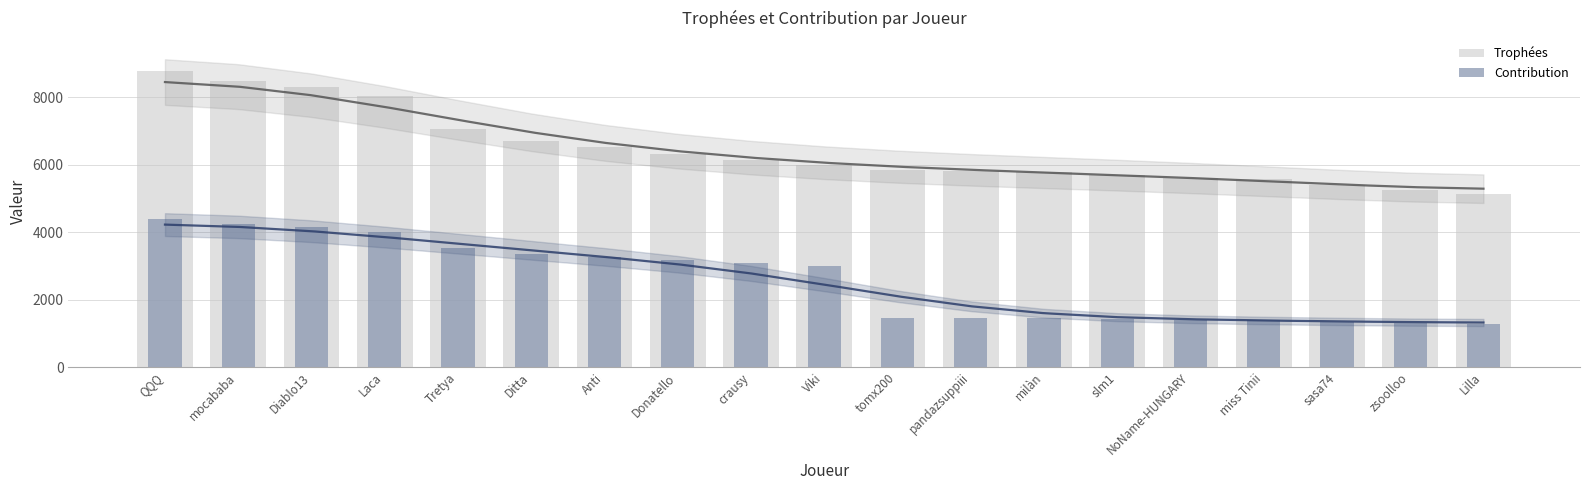

What is the sum of all Trophées values?

122647